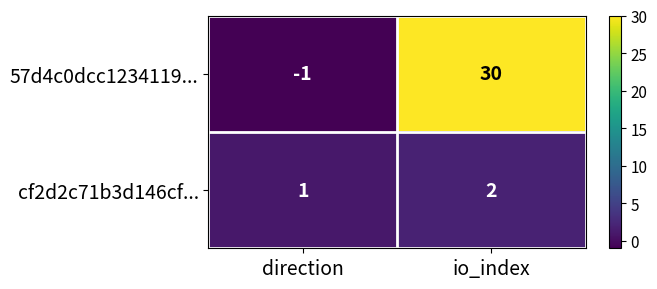

Which series has the largest range (max minus min)?

57d4c0dcc1234119...